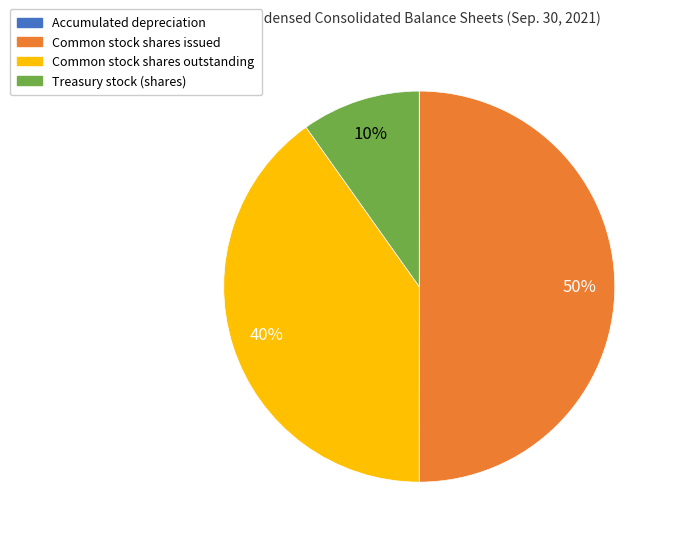

Is Treasury stock (shares) the majority of the pie?

No